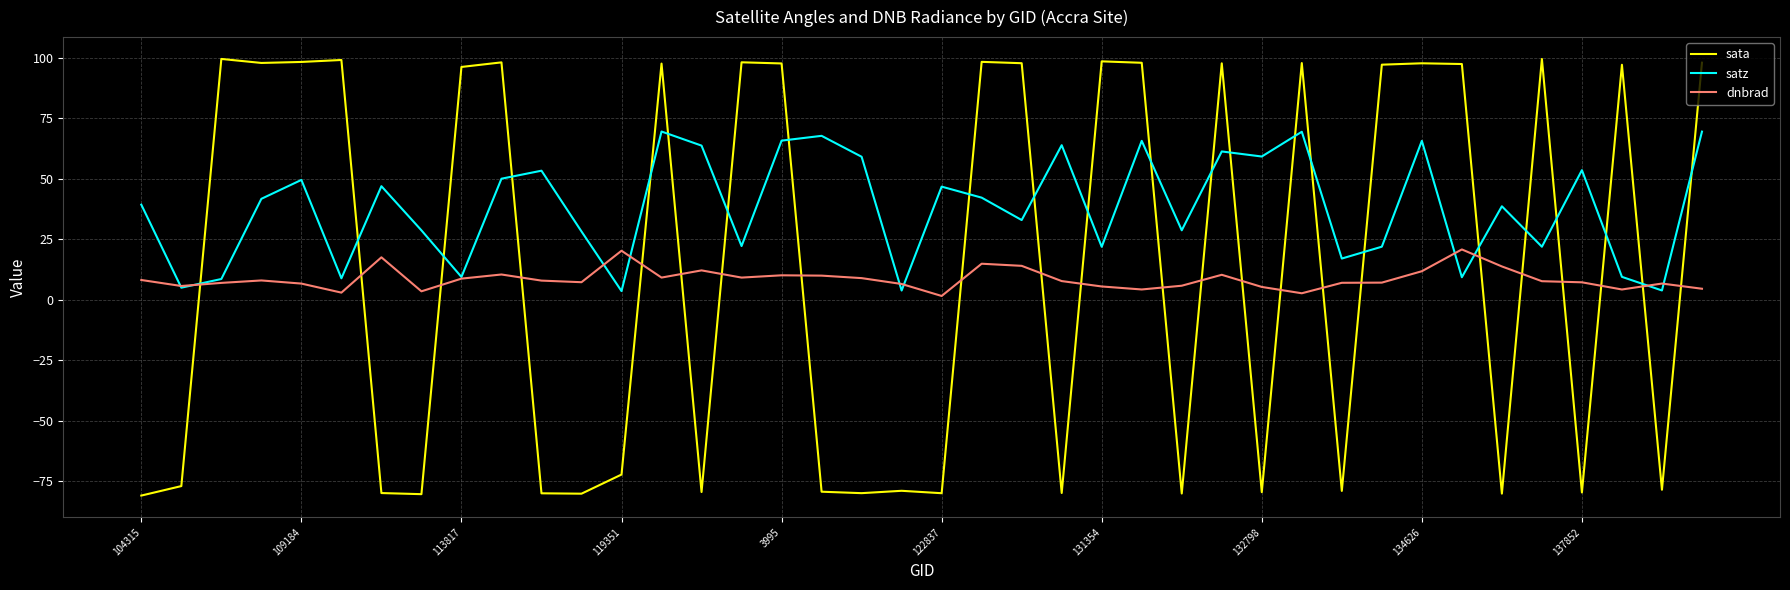

What is the minimum value shown in the chart?

-80.8